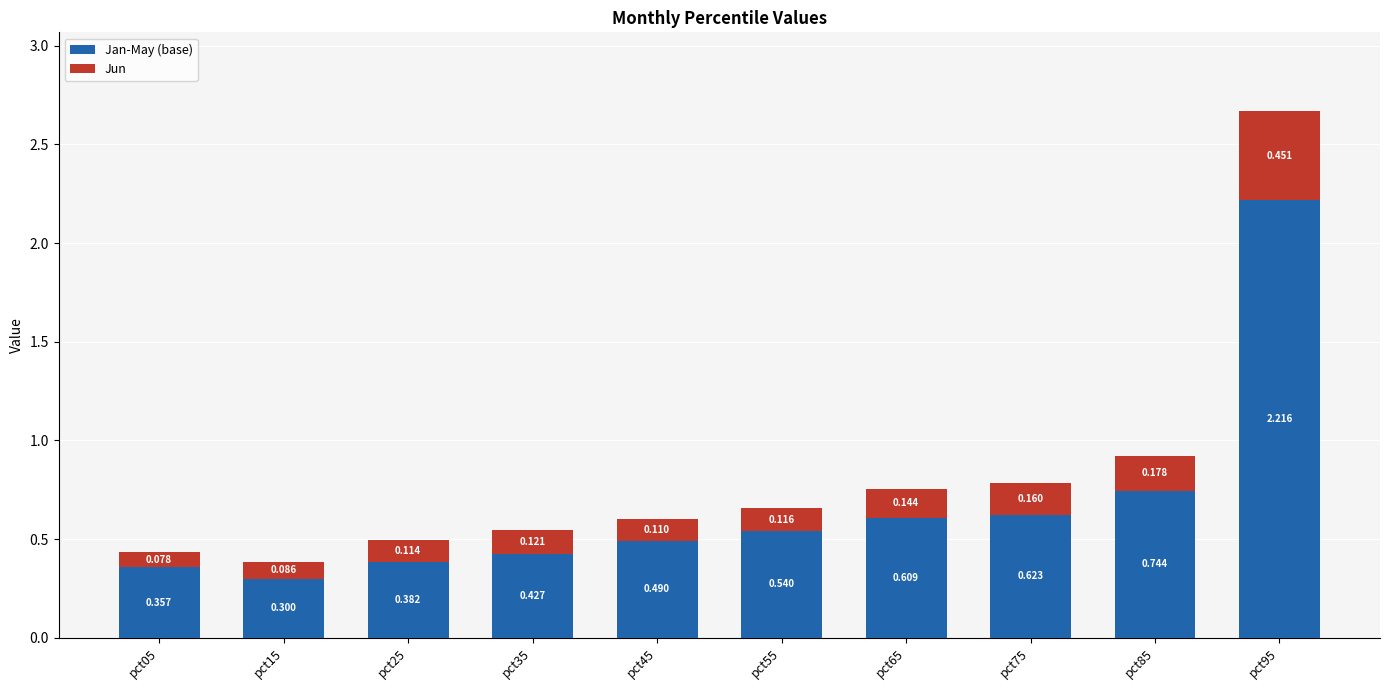

How many data points does each series have?

10